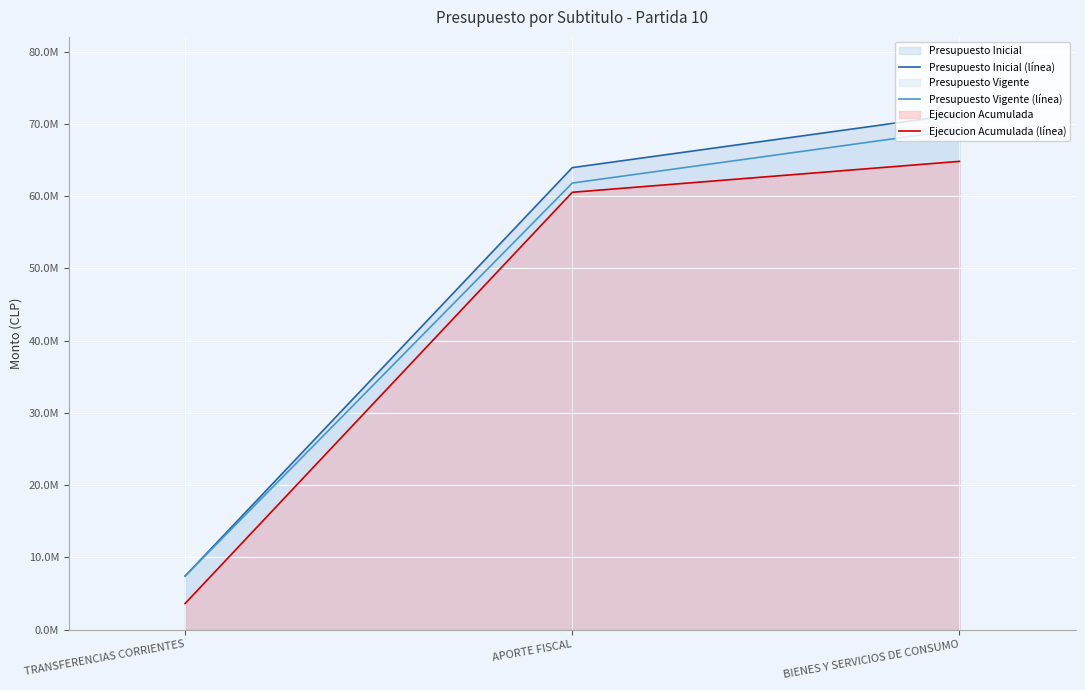

What is the difference between the Presupuesto Vigente (línea) values at APORTE FISCAL and BIENES Y SERVICIOS DE CONSUMO?

7395584